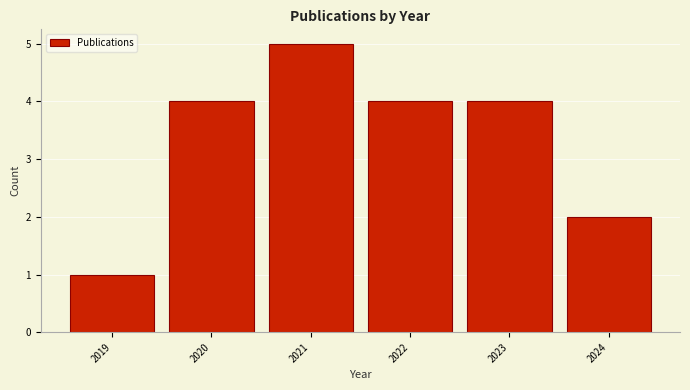

What is the height of the bar covering 2020.5 to 2021.5 on the x-axis? The values are not printed on the chart, so give them approximately, as read against the axis.

5